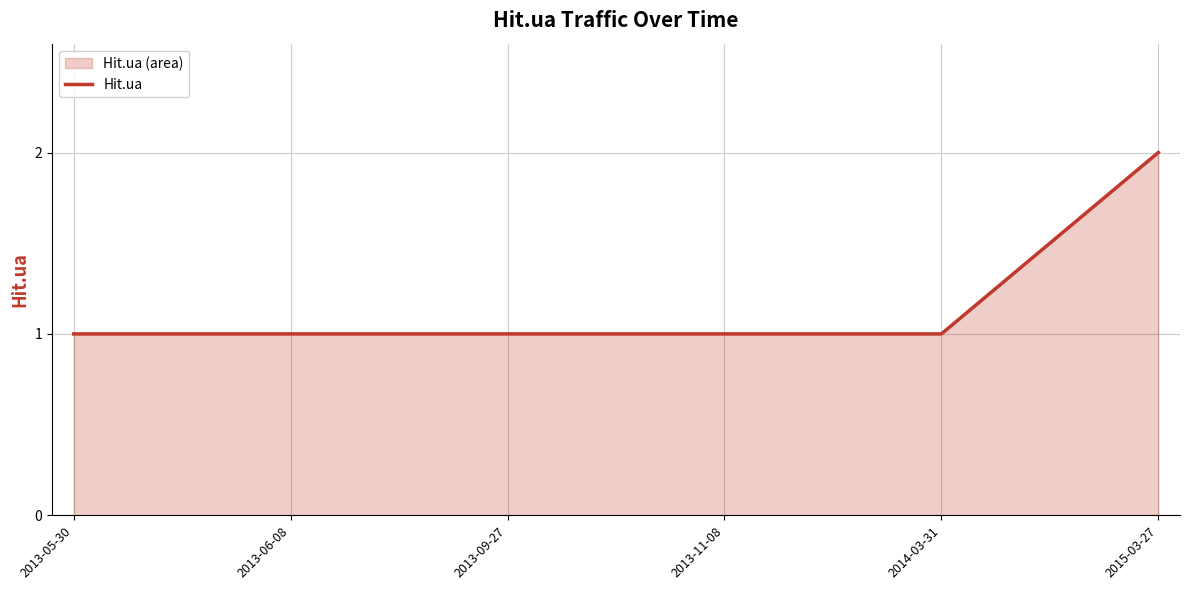

True or false: the data shows 1 at 2013-05-30.

True